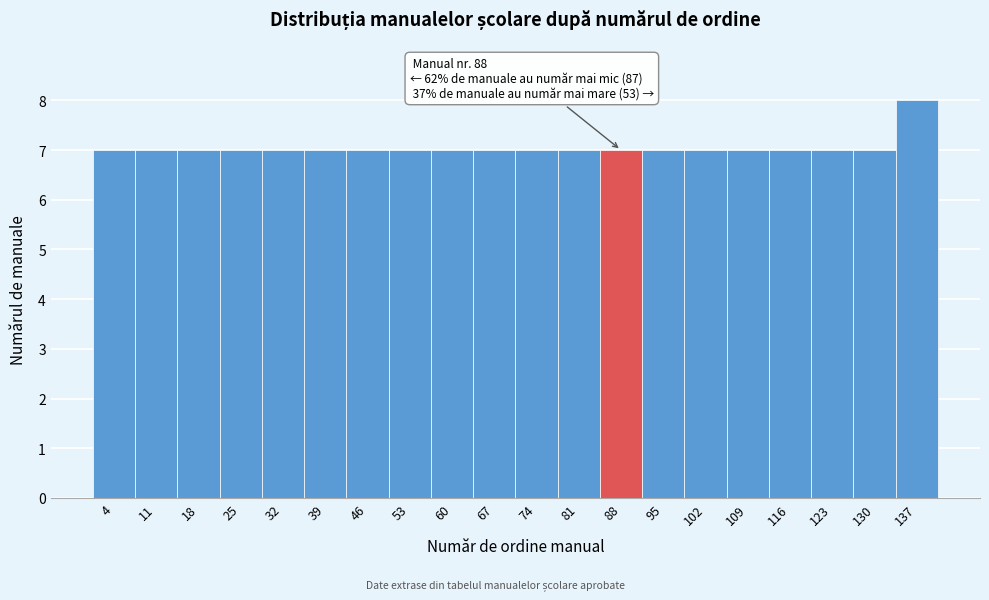

Which range on the x-axis has the tallest bar?

134 to 141